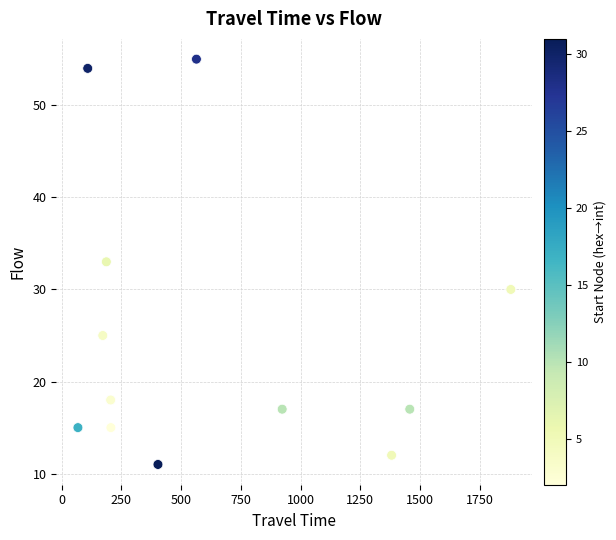

What is the average Y value?

25